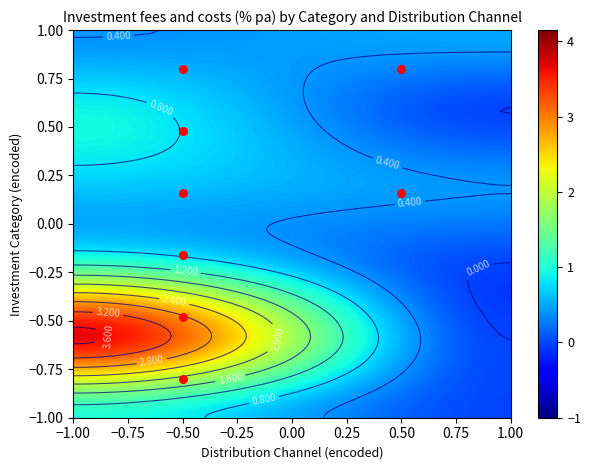

Which has a higher value, Advised only clients or Advised and non-advised clients?

Advised only clients